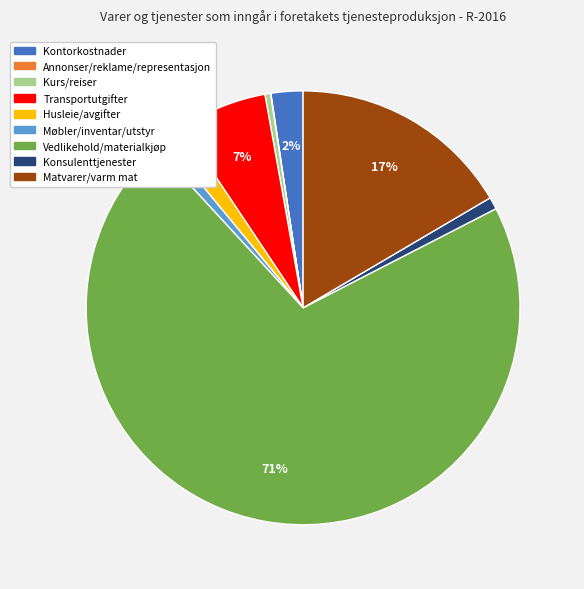

Does Vedlikehold/materialkjøp account for over 50% of the chart?

Yes